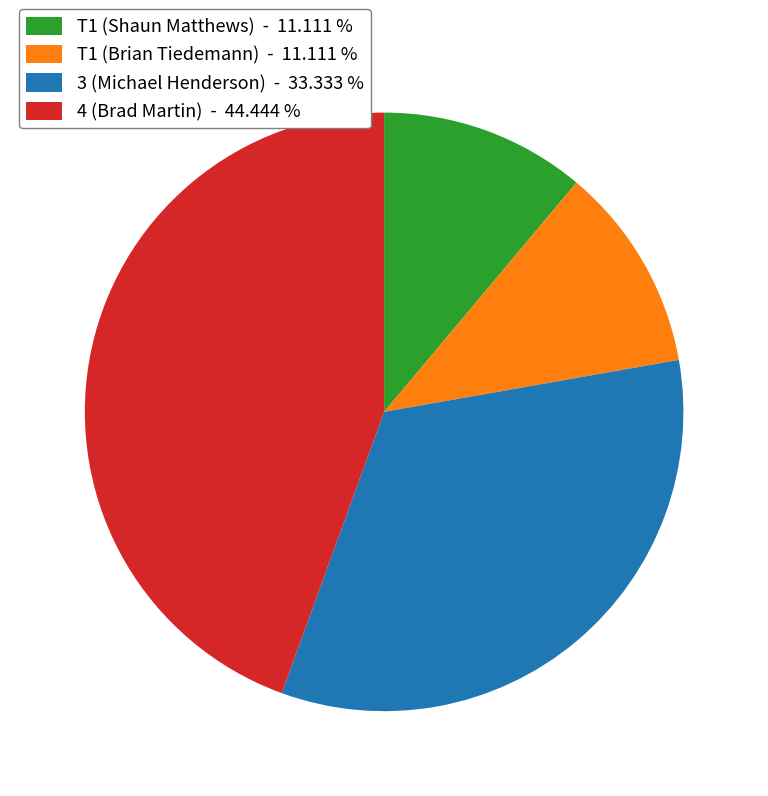

Is there any slice that represents more than half of the pie?

No